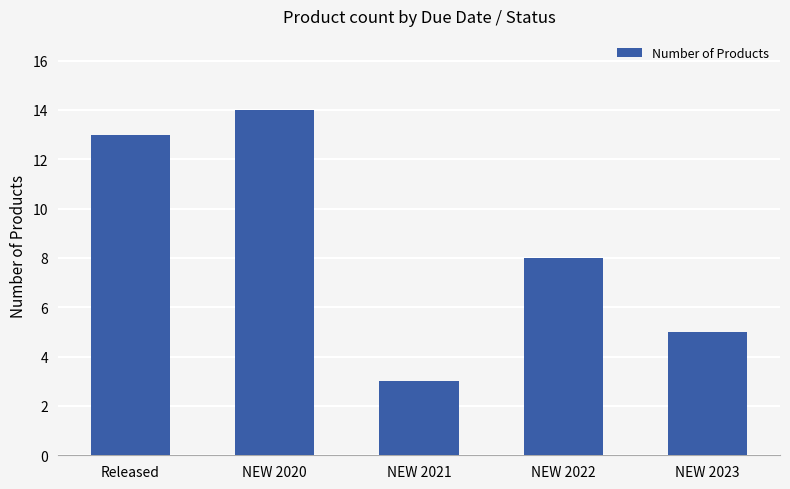

What is the label of the 3rd bar from the right?

NEW 2021